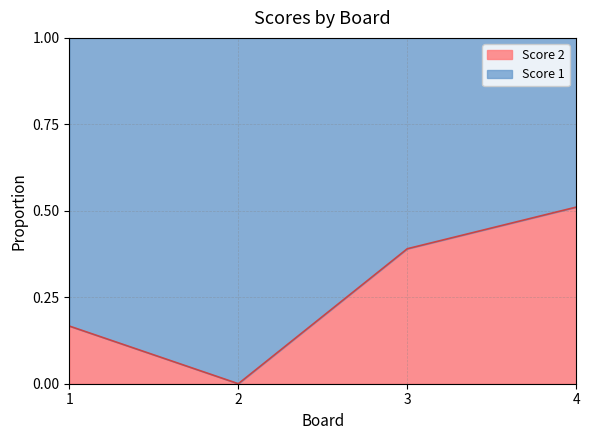

The chart shows a value of 0.5 at 4. True or false?

True